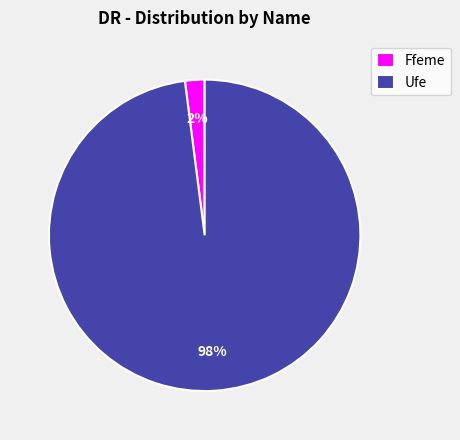

How many slices are in this pie chart?

2